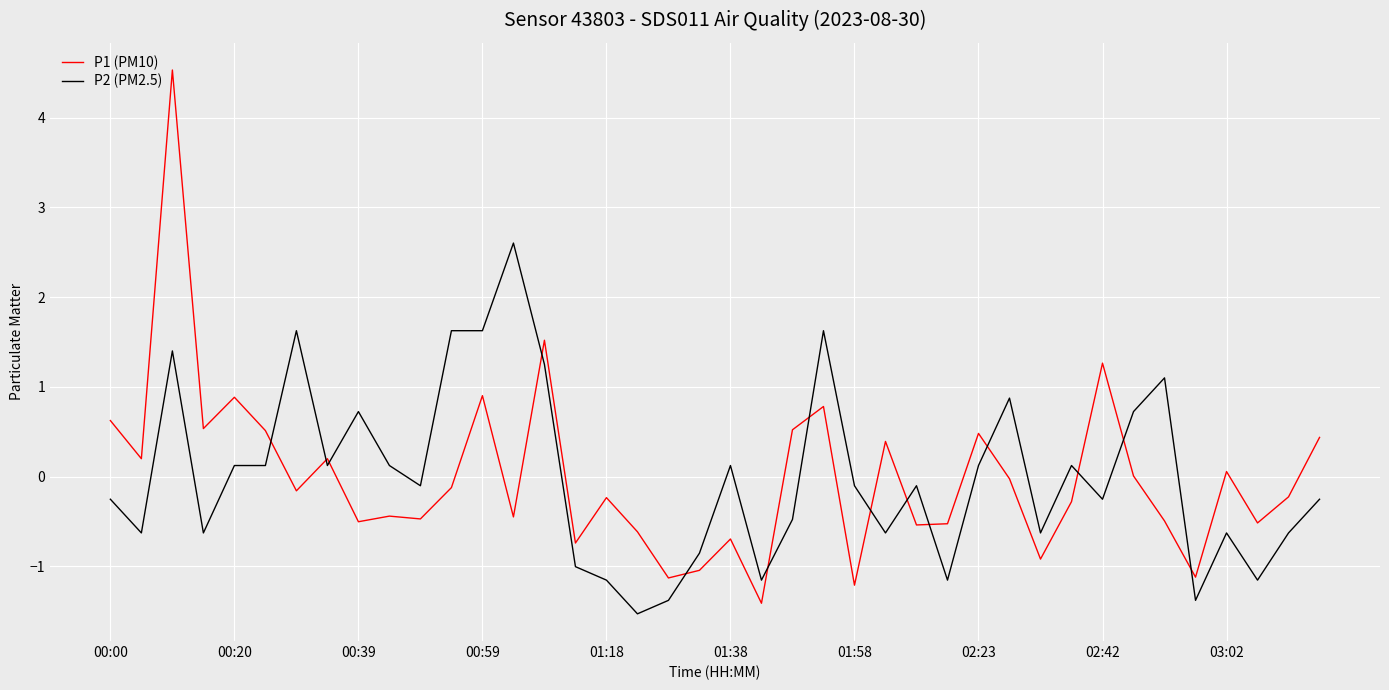

What is the lowest value of the P1 (PM10) series?

-1.4